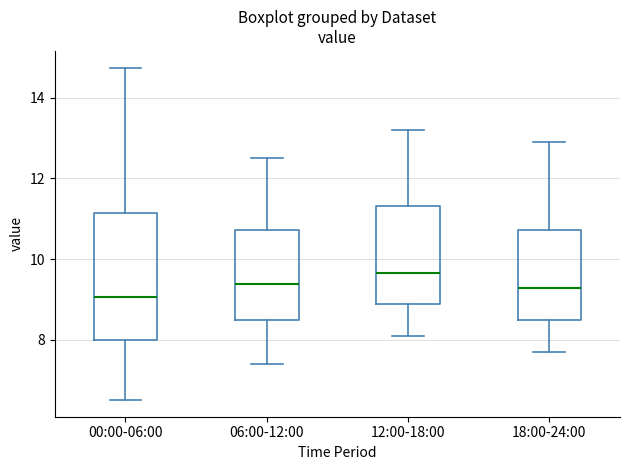

Which box has the highest median line?

12:00-18:00